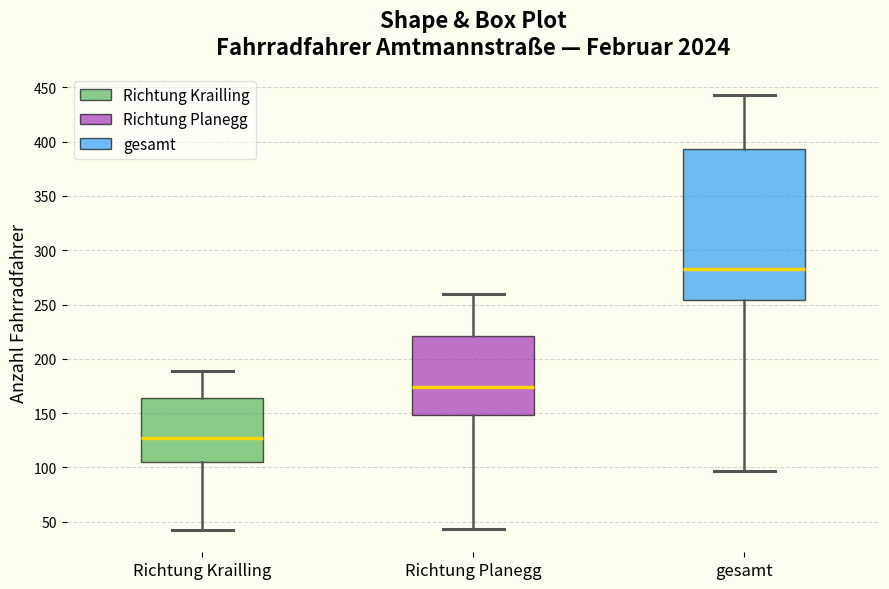

Reading left to right, transcribe this box plot: for each box, give where its median line is, the range the box spans, and where its two whiskers end, as read against the y-axis. The values are not printed on the chart, so give them approximately, as read against the axis.

Richtung Krailling: median 125, box 105 to 165, whiskers 40 to 190
Richtung Planegg: median 175, box 150 to 220, whiskers 45 to 260
gesamt: median 285, box 255 to 395, whiskers 95 to 445